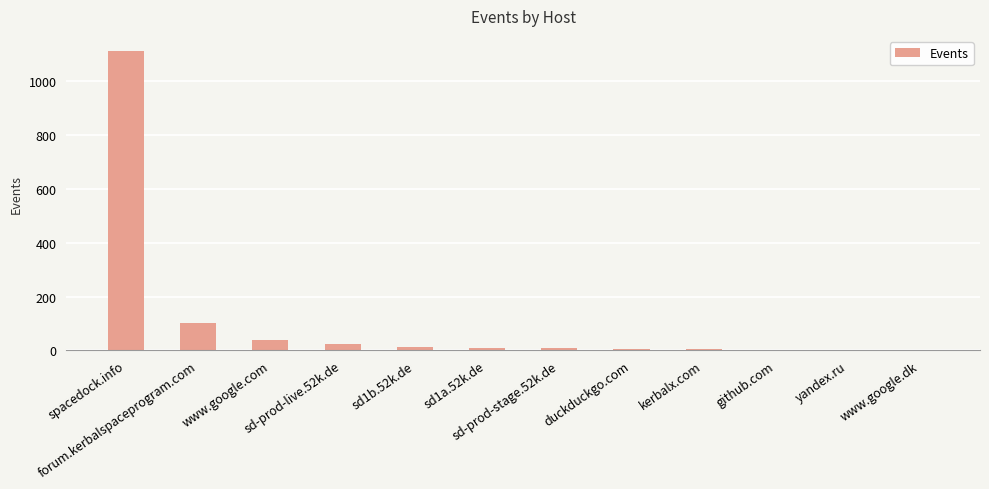

How many categories are shown in the chart?

12